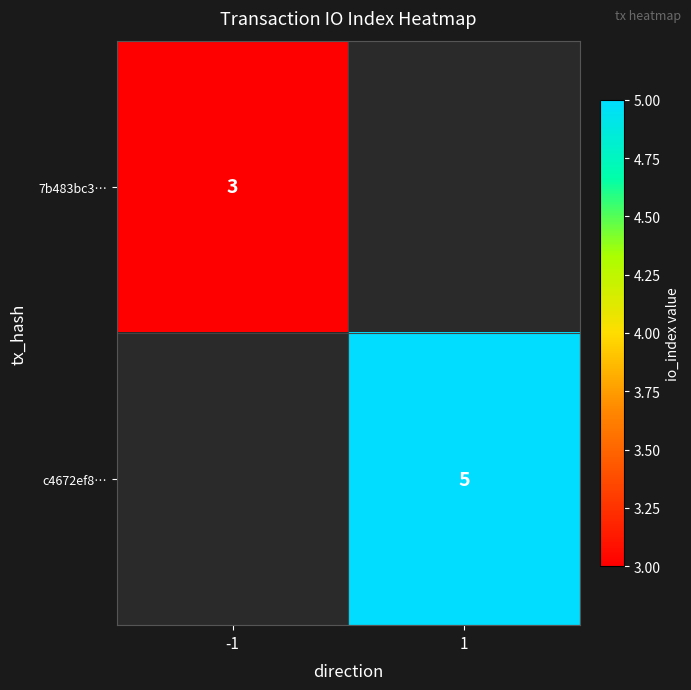

The 7b483bc3… series shows 4 at -1. True or false?

False